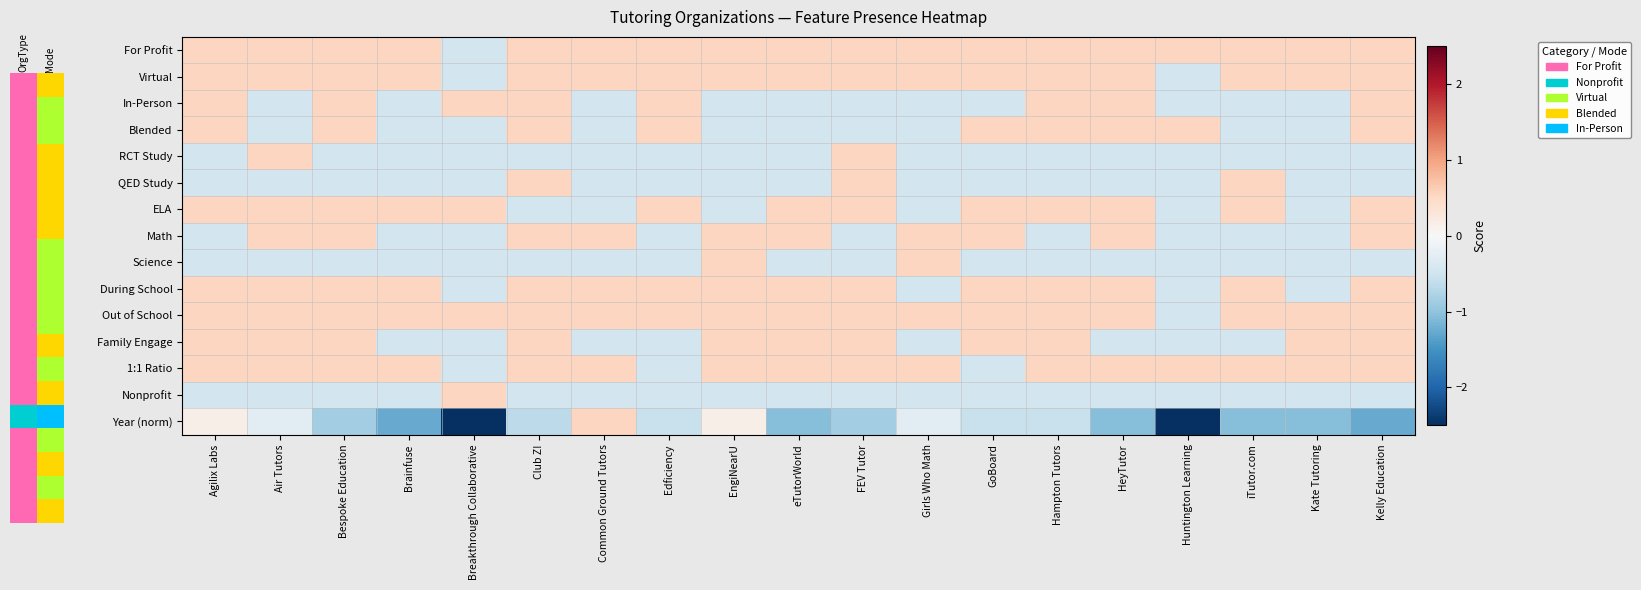

What is the approximate value of ELA at FEV Tutor?

0.5